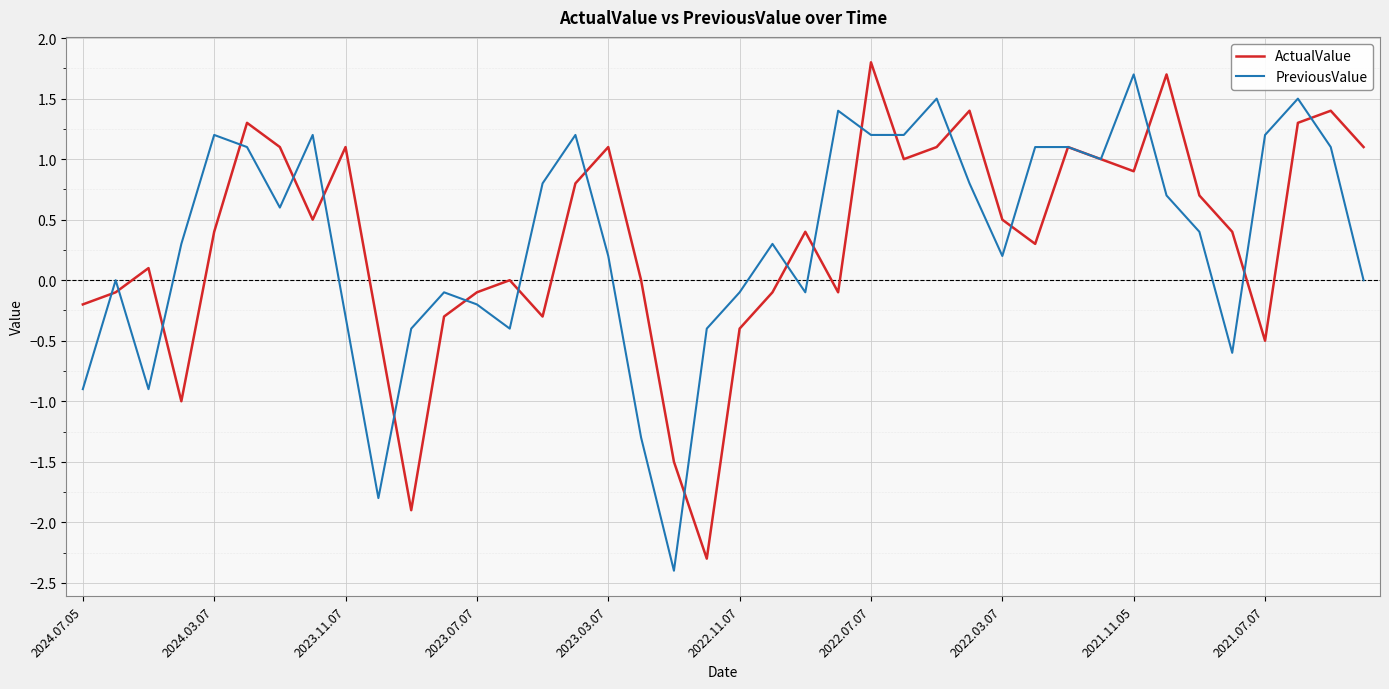

What is the minimum value shown in the chart?

-2.4